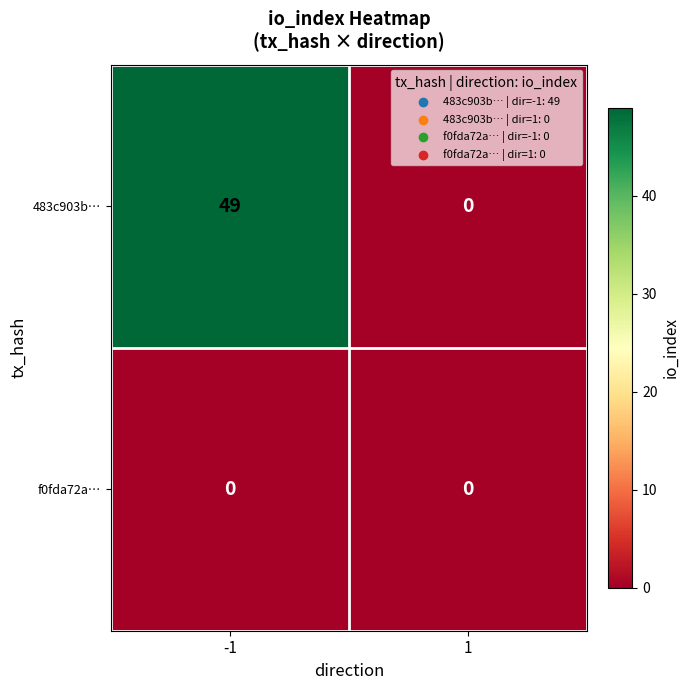

At which category is the sum across all series the highest?

-1